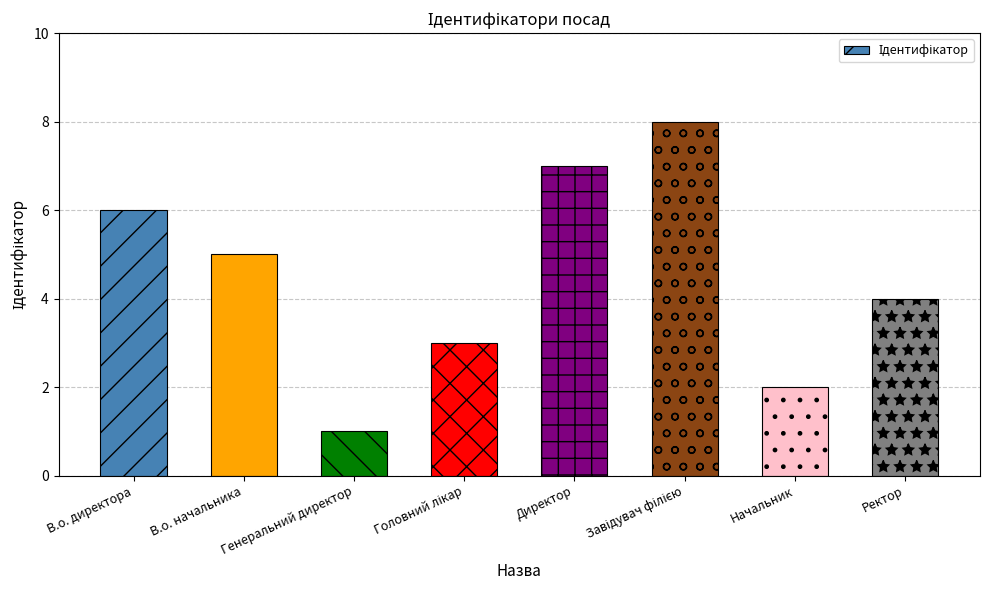

What is the difference between the second highest and second lowest values?

5